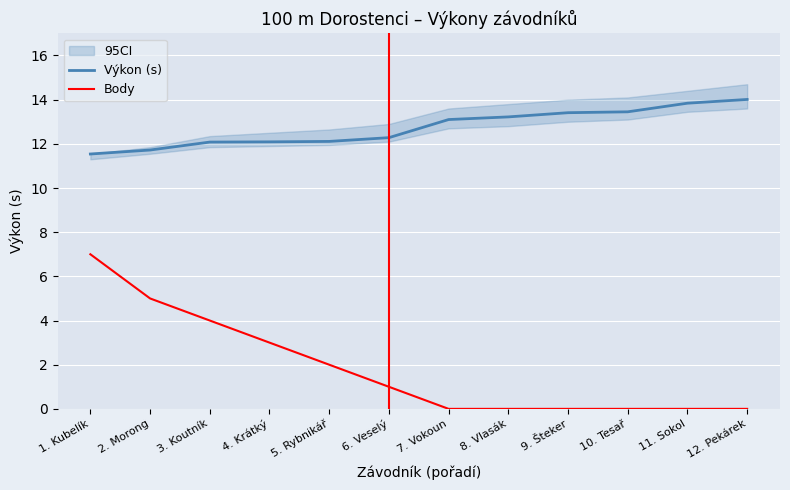

Which label corresponds to the smallest value in the chart?

7. Vokoun